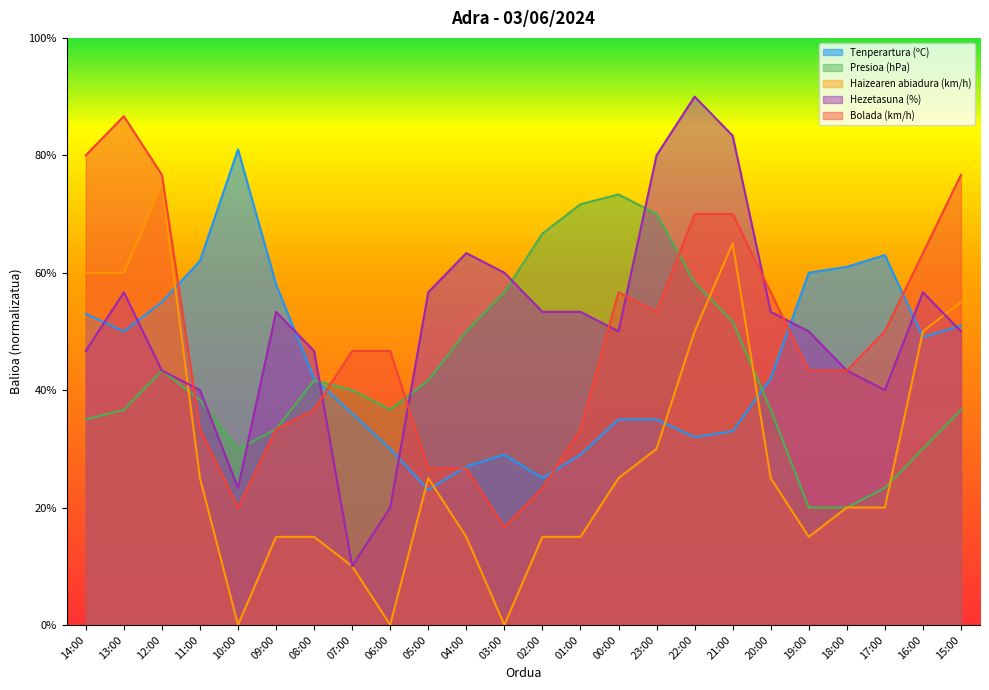

True or false: Hezetasuna (%) has more than 2 interior local peaks.

True